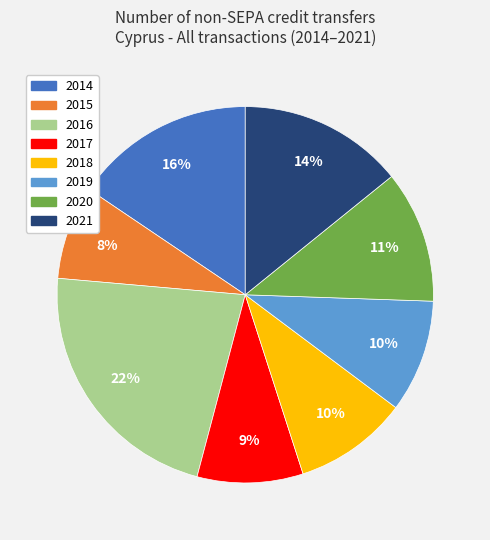

How many slices are in this pie chart?

8